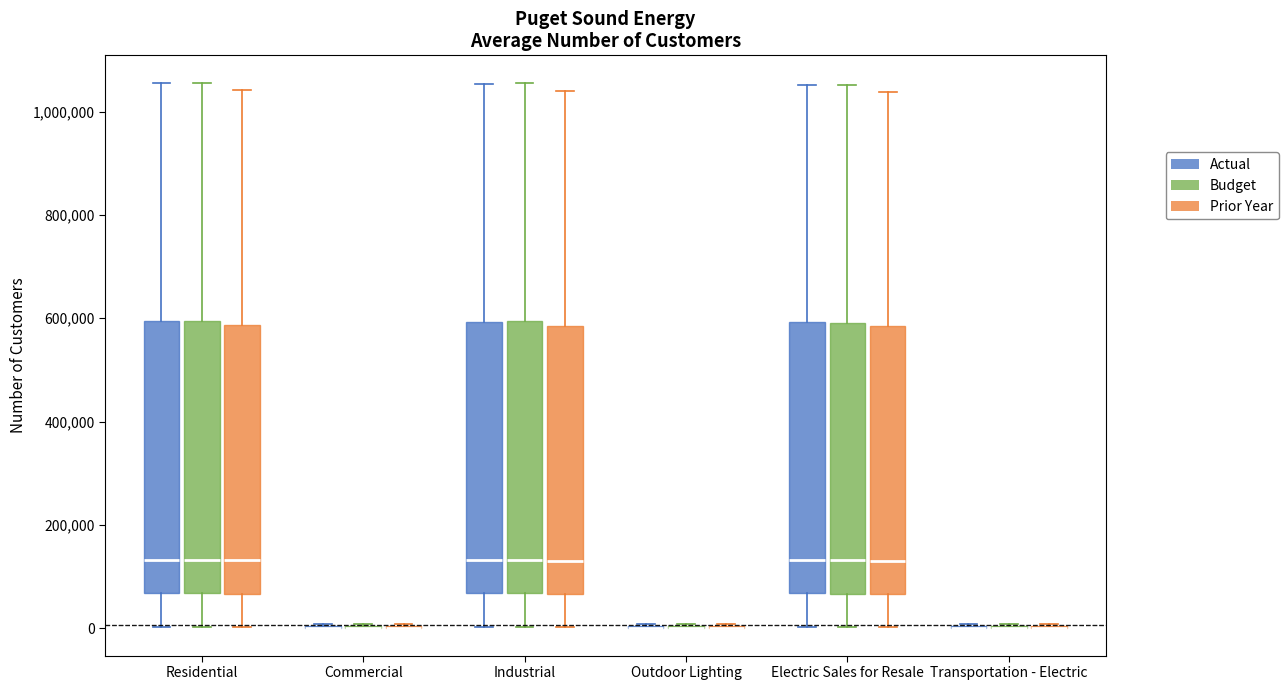

Reading left to right, read every box against the y-axis: the position of its median line, the range the box covers, and the ends of its whiskers. The values are not printed on the chart, so give them approximately, as read against the axis.

Residential (Actual): median 140000, box 60000 to 600000, whiskers 0 to 1060000
Residential (Budget): median 140000, box 60000 to 600000, whiskers 0 to 1060000
Residential (Prior Year): median 140000, box 60000 to 580000, whiskers 0 to 1040000
Commercial (Actual): box collapsed to a line at 0, whiskers 0 to 0
Commercial (Budget): box collapsed to a line at 0, whiskers 0 to 0
Commercial (Prior Year): box collapsed to a line at 0, whiskers 0 to 0
Industrial (Actual): median 140000, box 60000 to 600000, whiskers 0 to 1060000
Industrial (Budget): median 140000, box 60000 to 600000, whiskers 0 to 1060000
Industrial (Prior Year): median 140000, box 60000 to 580000, whiskers 0 to 1040000
Outdoor Lighting (Actual): box collapsed to a line at 0, whiskers 0 to 0
Outdoor Lighting (Budget): box collapsed to a line at 0, whiskers 0 to 0
Outdoor Lighting (Prior Year): box collapsed to a line at 0, whiskers 0 to 0
Electric Sales for Resale (Actual): median 140000, box 60000 to 600000, whiskers 0 to 1060000
Electric Sales for Resale (Budget): median 140000, box 60000 to 600000, whiskers 0 to 1060000
Electric Sales for Resale (Prior Year): median 140000, box 60000 to 580000, whiskers 0 to 1040000
Transportation - Electric (Actual): box collapsed to a line at 0, whiskers 0 to 0
Transportation - Electric (Budget): box collapsed to a line at 0, whiskers 0 to 0
Transportation - Electric (Prior Year): box collapsed to a line at 0, whiskers 0 to 0